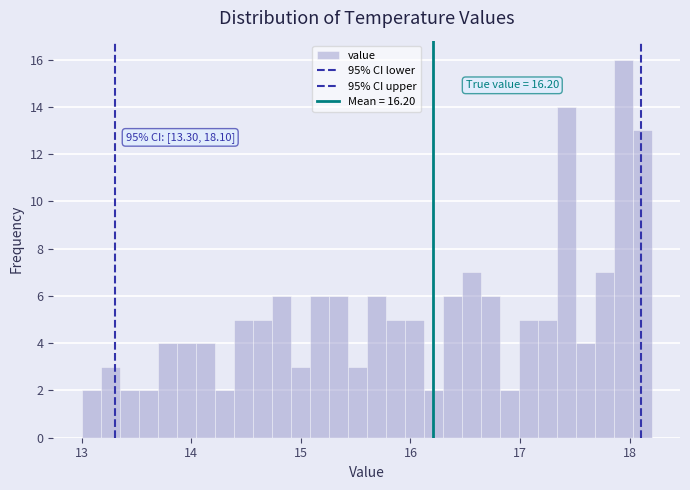

Read against the x-axis, roughly where is the centre of the tallest bar?

17.9